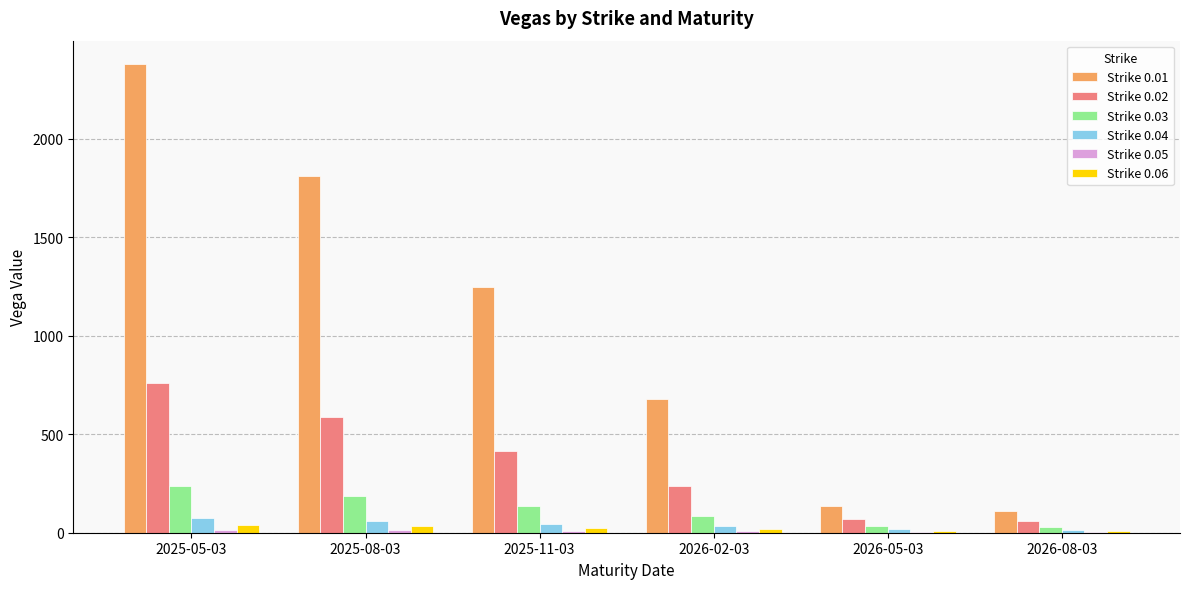

Which series has the widest spread of values?

Strike 0.01